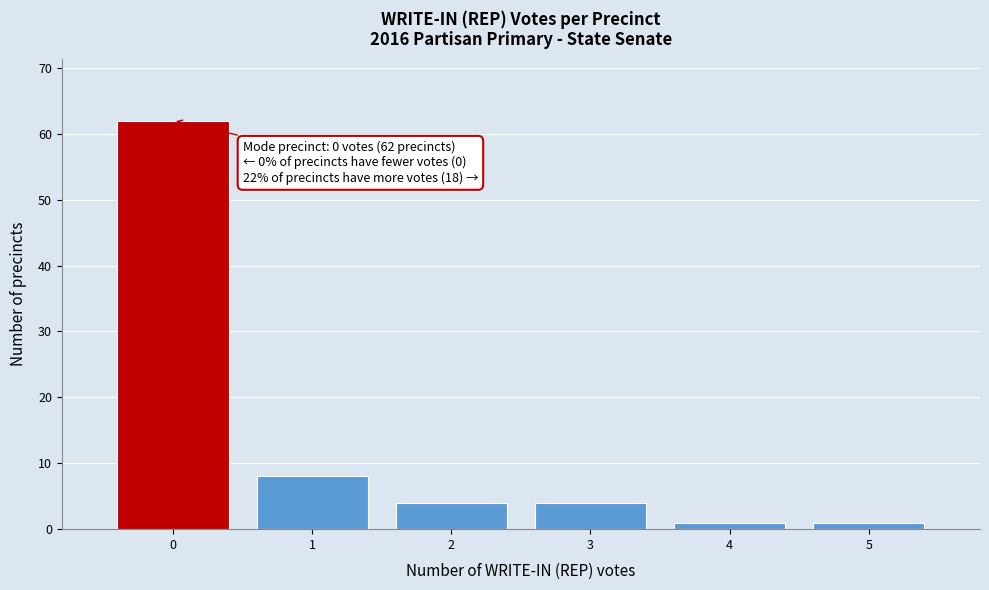

Which range on the x-axis has the tallest bar?

-0.5 to 0.5